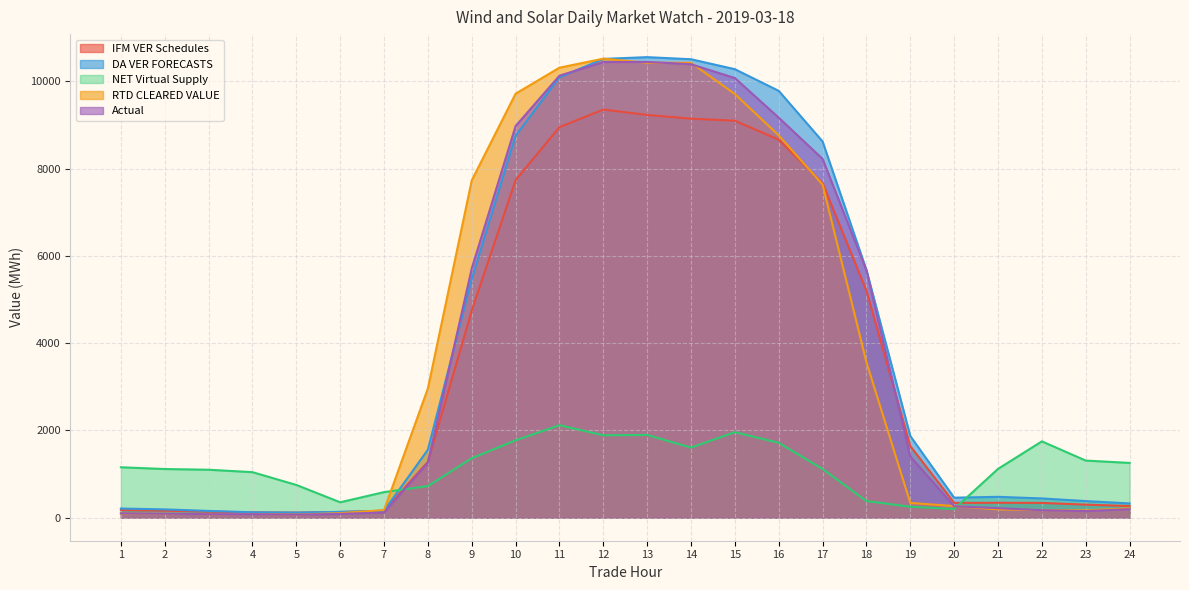

What is the lowest value of the Actual series?

69.9